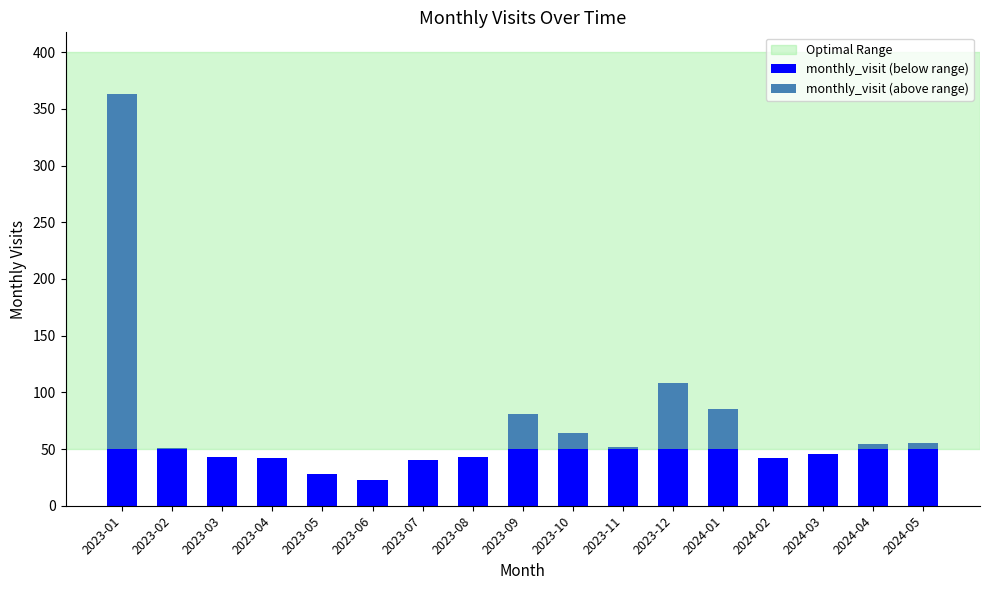

How many data points does each series have?

17